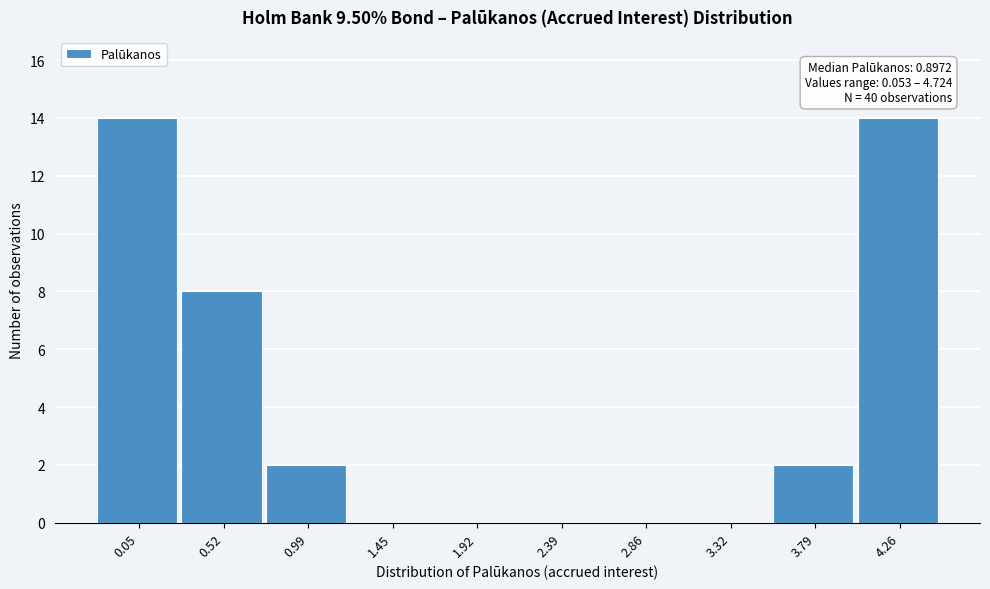

Reading right to left, list all the values displayed in this chart.

4.26=14	3.79=2	3.32=0	2.86=0	2.39=0	1.92=0	1.45=0	0.99=2	0.52=8	0.05=14